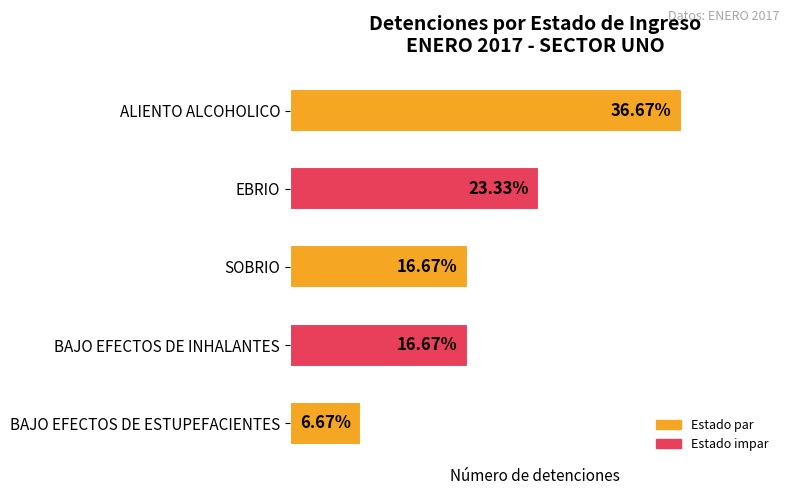

Does the chart contain any negative values?

No